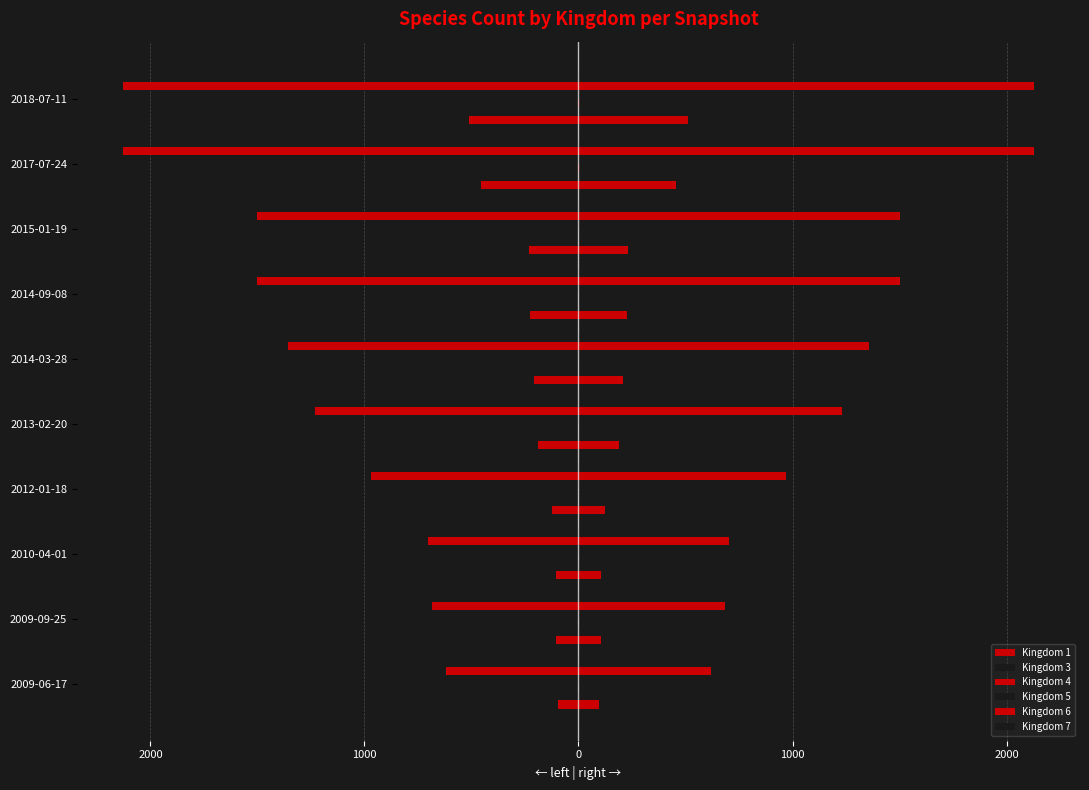

How many data points in Kingdom 6 are above -1231?

4